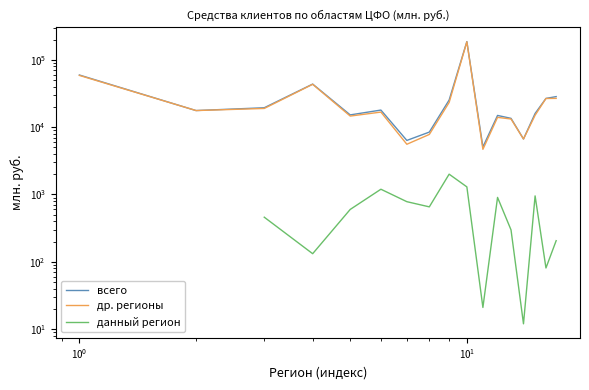

How many data points in др. регионы are less than 16748?

8